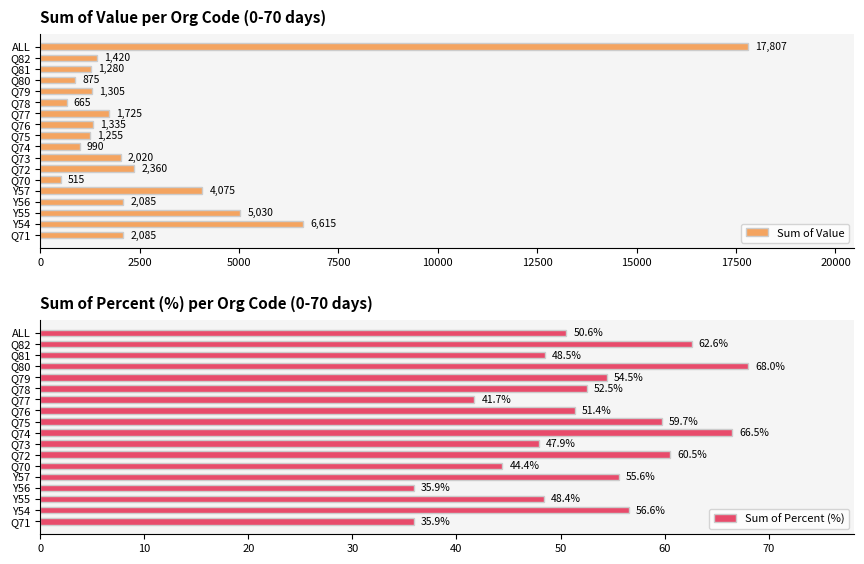

What is the average value of the Sum of Percent (%) series?

52.3